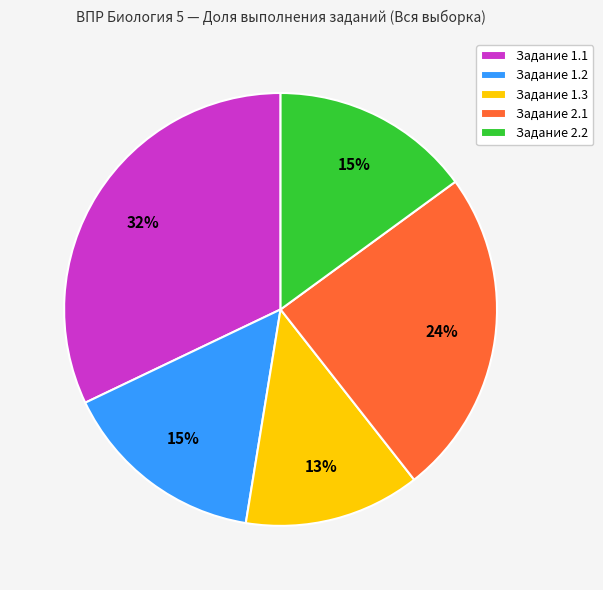

Which slice is the largest?

Задание 1.1